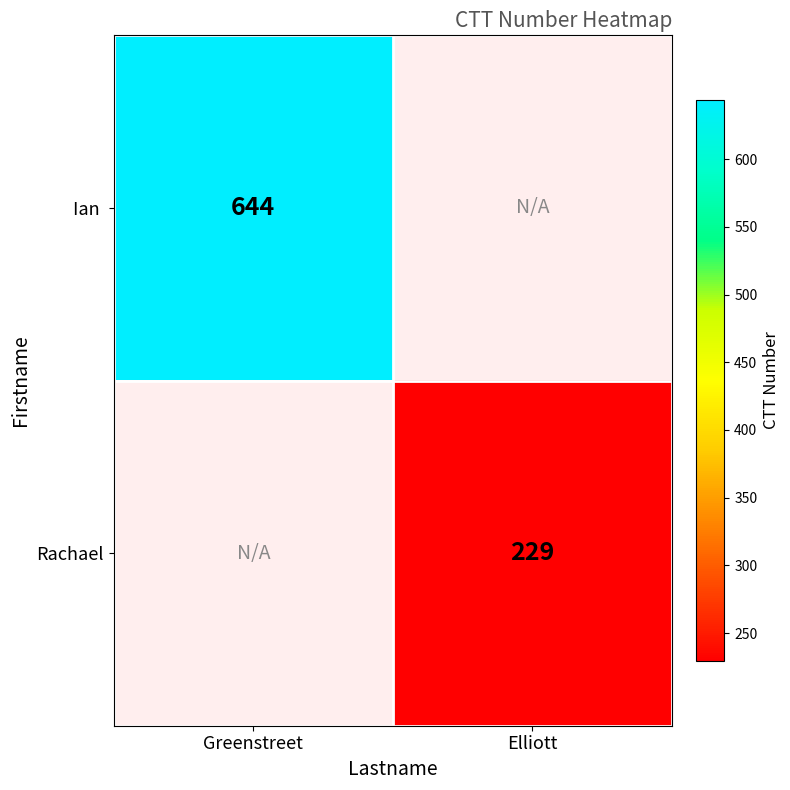

Which series has the widest spread of values?

Ian